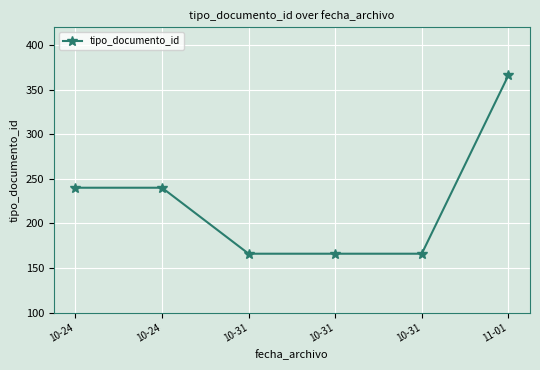

Does the chart display data point markers on the line(s)?

Yes